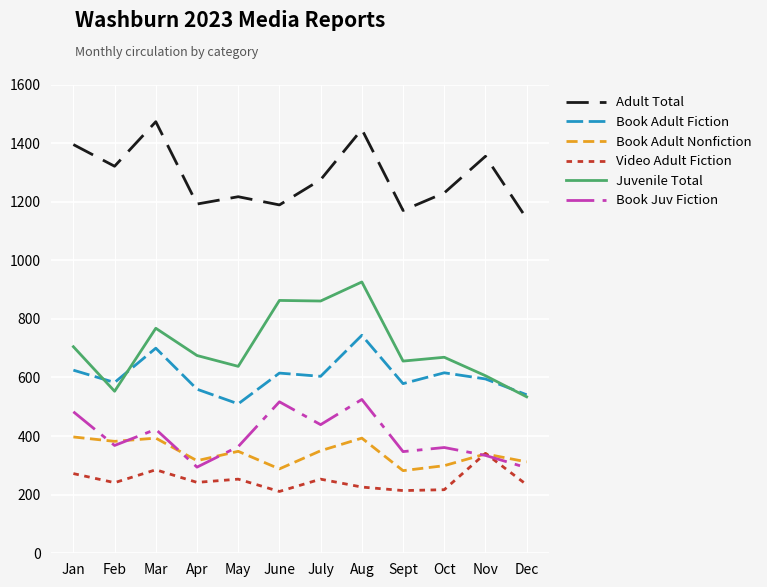

What is the total value across all series at May?

3330